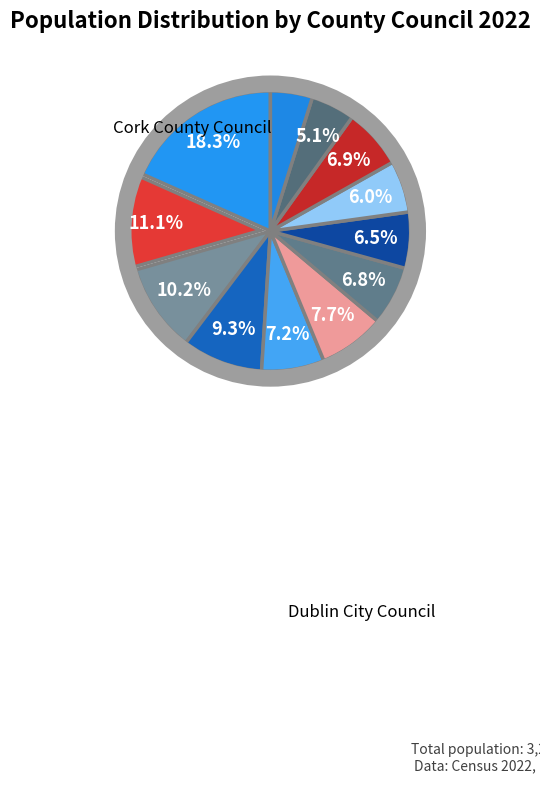

Count the number of slices in the pie.

12